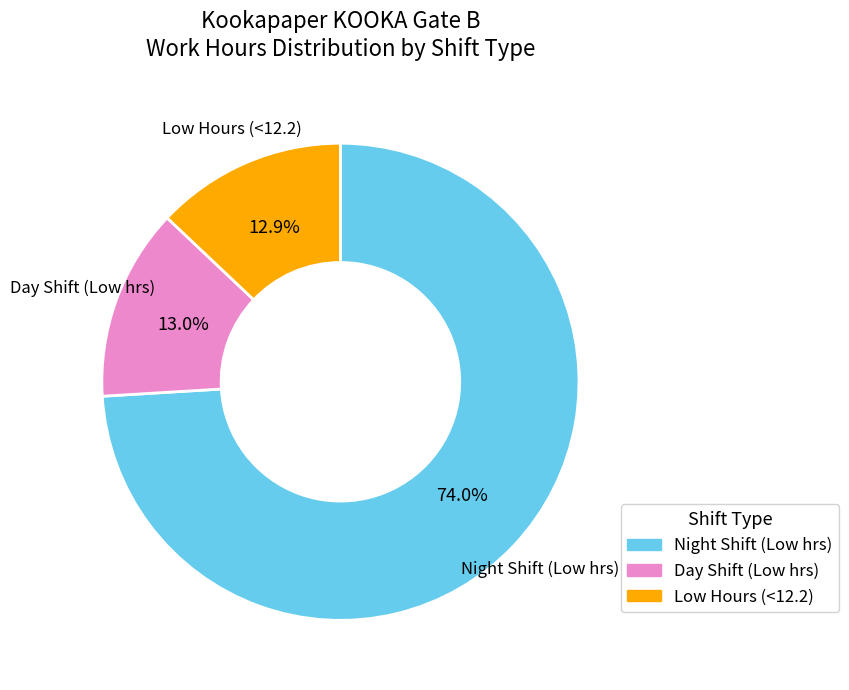

Is there any slice that represents more than half of the pie?

Yes